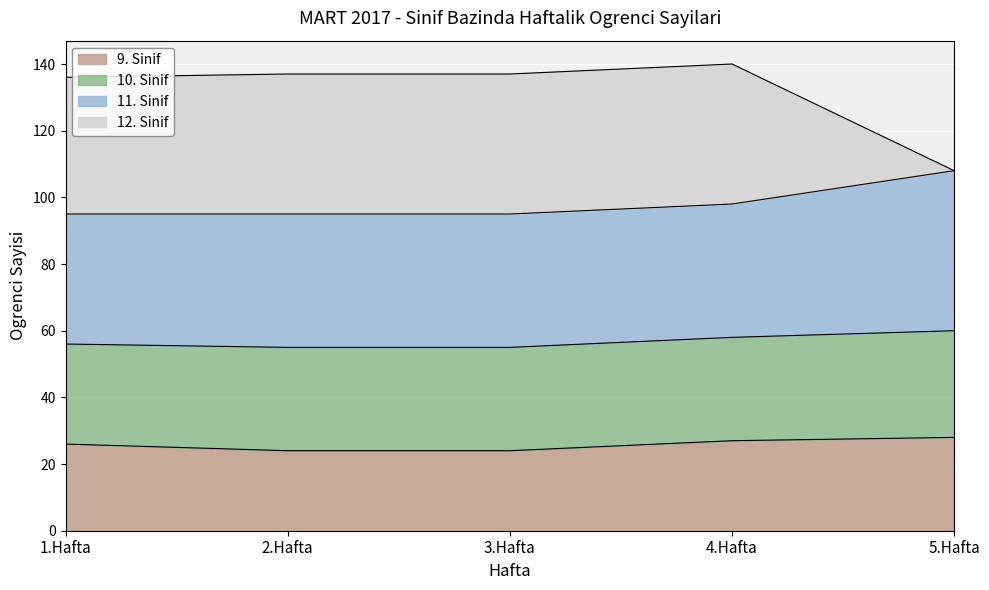

Between 1.Hafta and 2.Hafta, which series saw the biggest shift?

9. Sinif